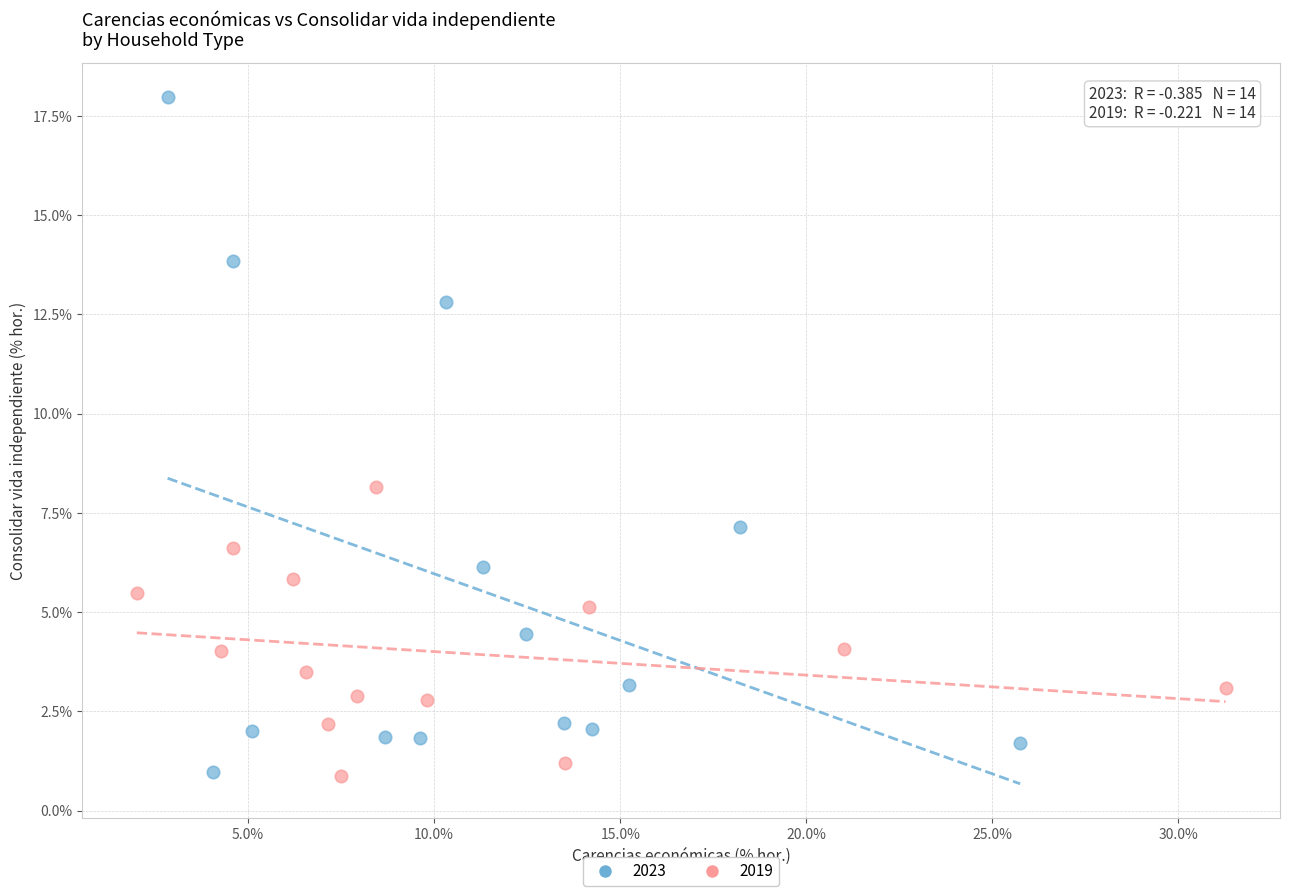

Which series contains the highest Y value?

2023